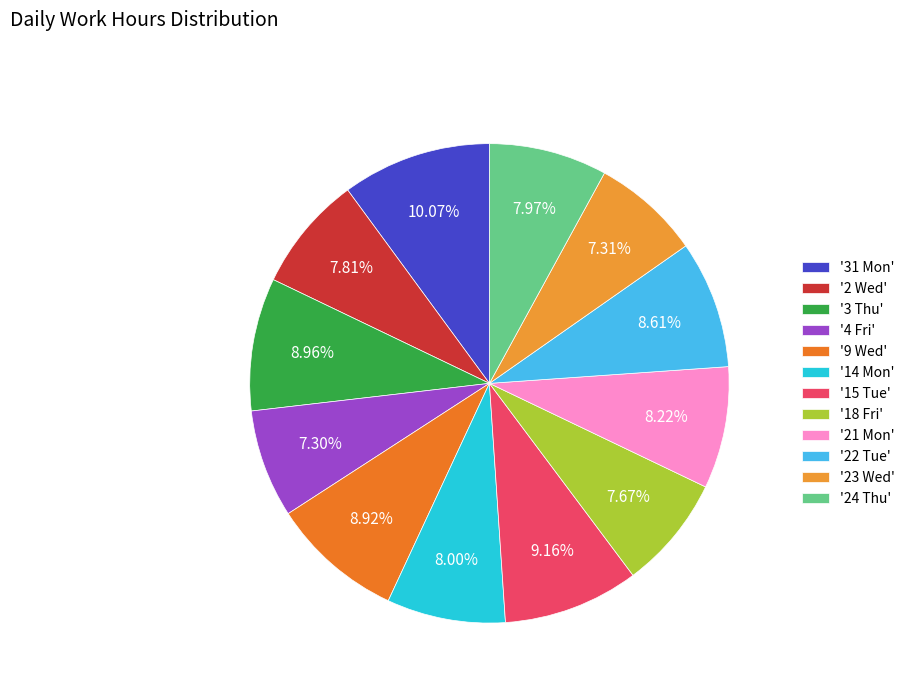

How many segments does this pie chart have?

12